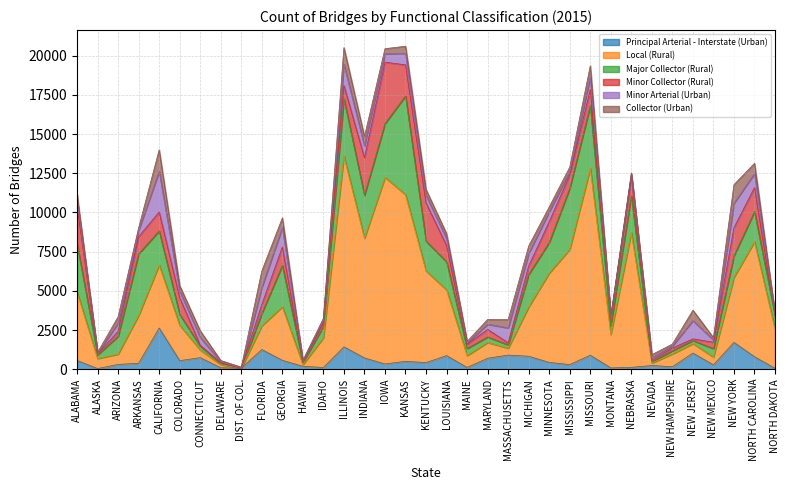

The value of Local (Rural) at KANSAS is 10633. True or false?

True